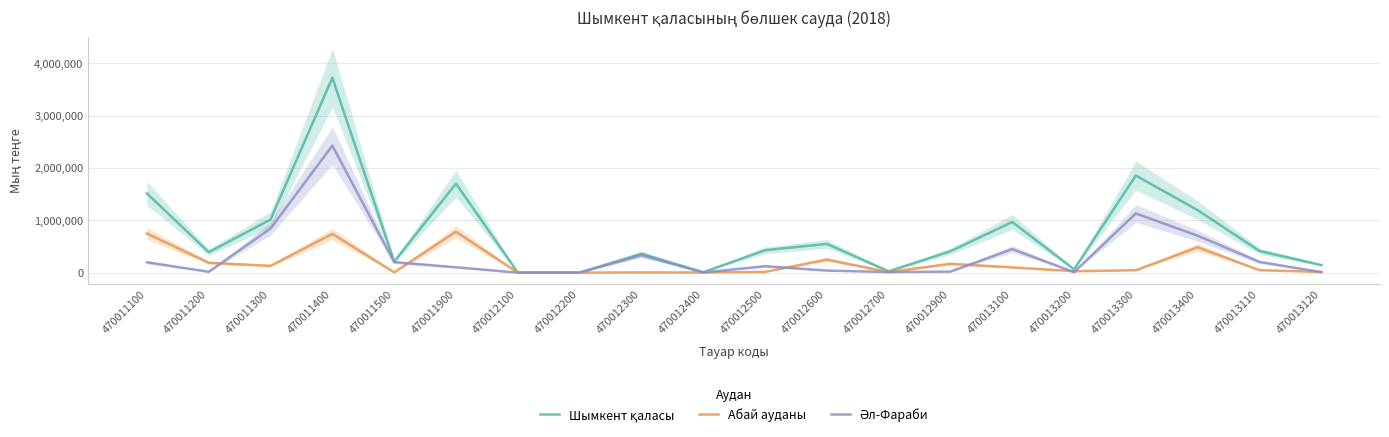

What is the label of the 5th point from the right?

470013200